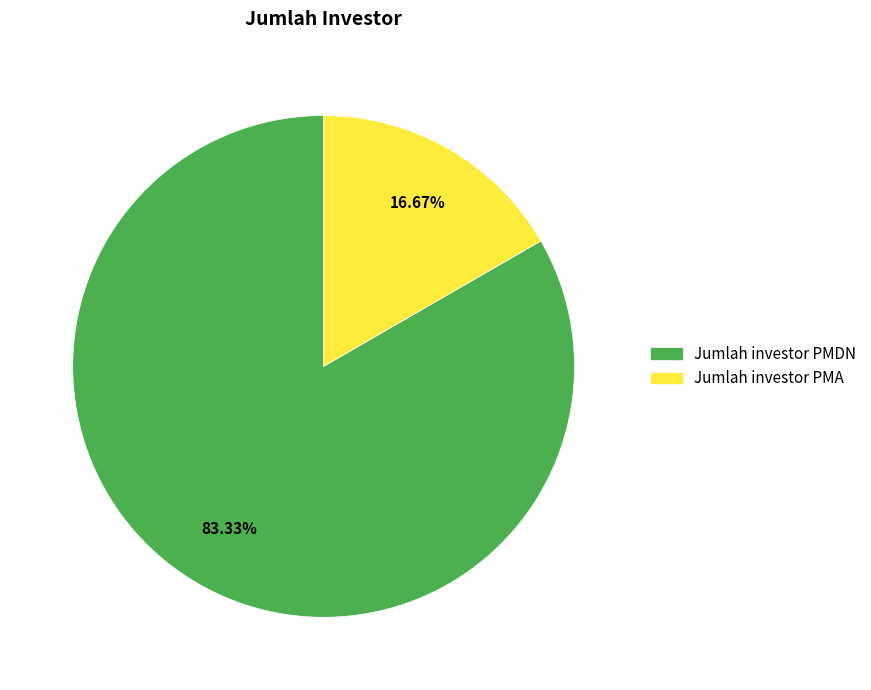

How many slices are in this pie chart?

2